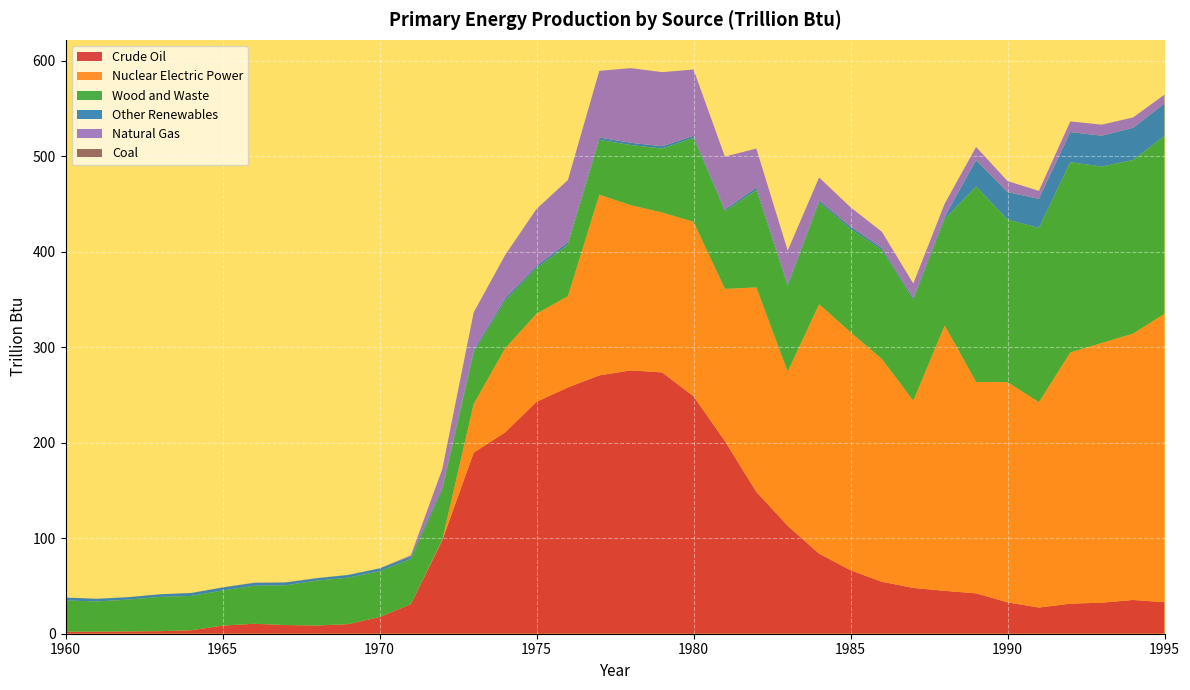

Reading left to right, transcribe all the data shown in this chart.

Crude Oil: 1960=2.1	1961=2.2	1962=2.4	1963=2.7	1964=3.6	1965=8.5	1966=10.4	1967=9.1	1968=8.5	1969=10.0	1970=17.4	1971=31.0	1972=98.0	1973=189.6	1974=210.8	1975=242.9	1976=257.9	1977=270.5	1978=275.7	1979=273.6	1980=248.7	1981=201.7	1982=148.6	1983=113.0	1984=83.9	1985=66.5	1986=54.4	1987=48.0	1988=44.9	1989=42.3	1990=32.9	1991=27.4	1992=31.5	1993=32.5	1994=35.3	1995=33.0
Nuclear Electric Power: 1960=0.0	1961=0.0	1962=0.0	1963=0.0	1964=0.0	1965=0.0	1966=0.0	1967=0.0	1968=0.0	1969=0.0	1970=0.0	1971=0.0	1972=0.7	1973=51.0	1974=87.9	1975=92.2	1976=95.5	1977=189.1	1978=173.0	1979=167.4	1980=182.6	1981=159.4	1982=213.9	1983=161.4	1984=261.1	1985=249.2	1986=233.1	1987=196.0	1988=277.8	1989=221.4	1990=230.5	1991=215.0	1992=263.0	1993=271.9	1994=278.9	1995=302.0
Wood and Waste: 1960=32.7	1961=31.6	1962=33.3	1963=35.8	1964=36.0	1965=36.8	1966=39.7	1967=41.6	1968=47.0	1969=48.6	1970=48.0	1971=47.3	1972=51.9	1973=53.8	1974=49.8	1975=47.6	1976=53.8	1977=57.4	1978=63.0	1979=66.9	1980=87.8	1981=81.2	1982=101.9	1983=89.4	1984=106.5	1985=108.2	1986=114.1	1987=105.3	1988=111.6	1989=204.5	1990=170.3	1991=182.4	1992=199.3	1993=184.7	1994=181.8	1995=186.3
Other Renewables: 1960=3.0	1961=2.8	1962=2.5	1963=2.8	1964=3.0	1965=3.1	1966=3.0	1967=3.0	1968=2.5	1969=2.9	1970=3.1	1971=2.7	1972=2.5	1973=2.4	1974=2.6	1975=2.4	1976=2.7	1977=2.5	1978=2.4	1979=2.5	1980=2.2	1981=1.9	1982=2.7	1983=2.3	1984=2.2	1985=2.5	1986=2.2	1987=2.3	1988=2.2	1989=27.7	1990=28.7	1991=30.5	1992=31.5	1993=32.3	1994=33.7	1995=34.0
Natural Gas: 1960=0.0	1961=0.0	1962=0.0	1963=0.0	1964=0.1	1965=0.1	1966=0.3	1967=0.2	1968=0.1	1969=0.1	1970=0.0	1971=1.2	1972=19.4	1973=39.6	1974=45.3	1975=59.7	1976=65.1	1977=69.8	1978=78.1	1979=77.5	1980=69.4	1981=55.4	1982=40.8	1983=35.0	1984=24.0	1985=20.2	1986=16.9	1987=15.1	1988=13.8	1989=13.7	1990=11.6	1991=8.3	1992=11.2	1993=11.5	1994=10.7	1995=9.2
Coal: 1960=0.0	1961=0.0	1962=0.0	1963=0.0	1964=0.0	1965=0.0	1966=0.0	1967=0.0	1968=0.0	1969=0.0	1970=0.0	1971=0.0	1972=0.0	1973=0.0	1974=0.0	1975=0.0	1976=0.0	1977=0.0	1978=0.0	1979=0.0	1980=0.0	1981=0.0	1982=0.0	1983=0.0	1984=0.0	1985=0.0	1986=0.0	1987=0.0	1988=0.0	1989=0.0	1990=0.0	1991=0.0	1992=0.0	1993=0.0	1994=0.0	1995=0.0